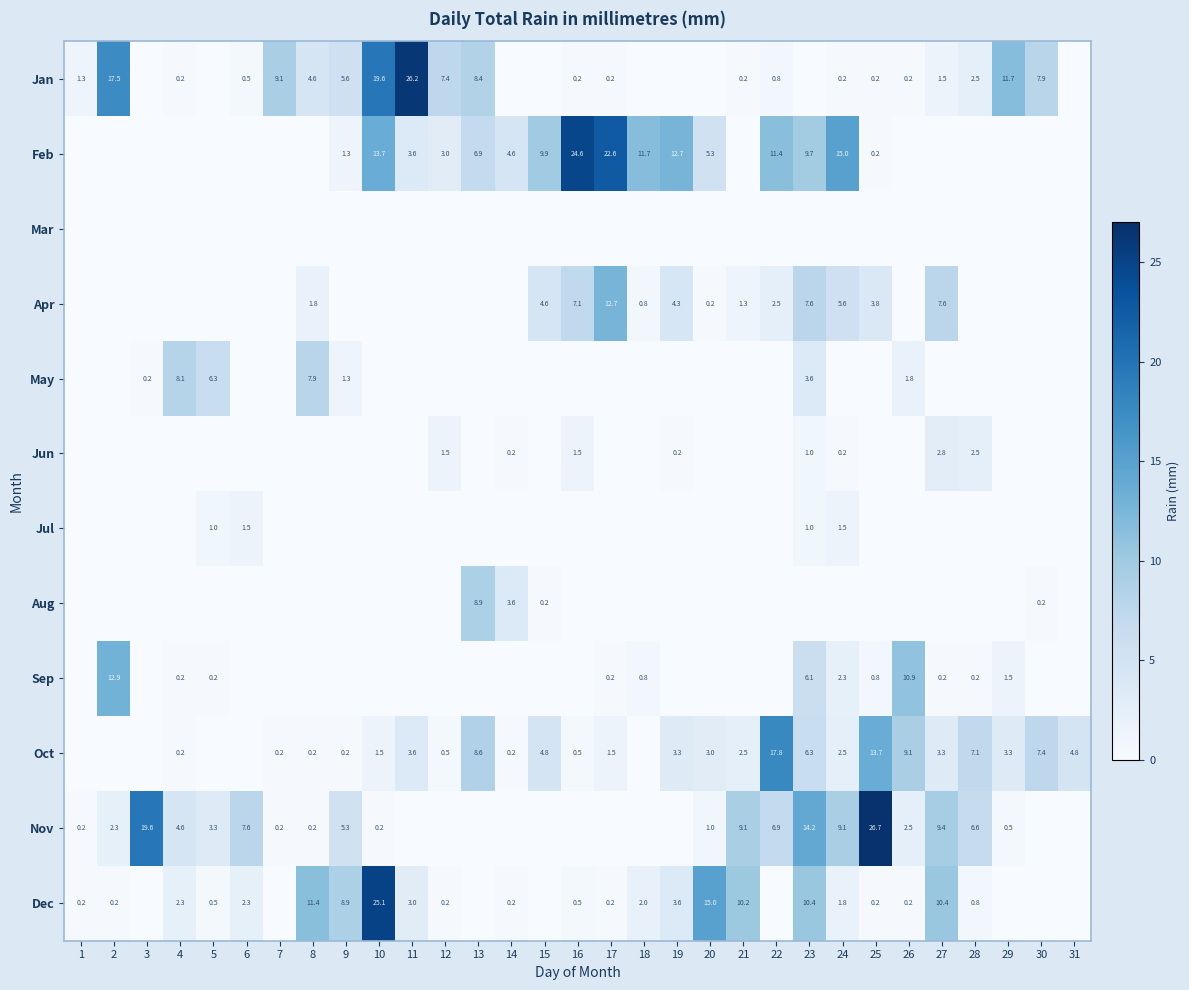

What is the greatest value displayed?

26.7